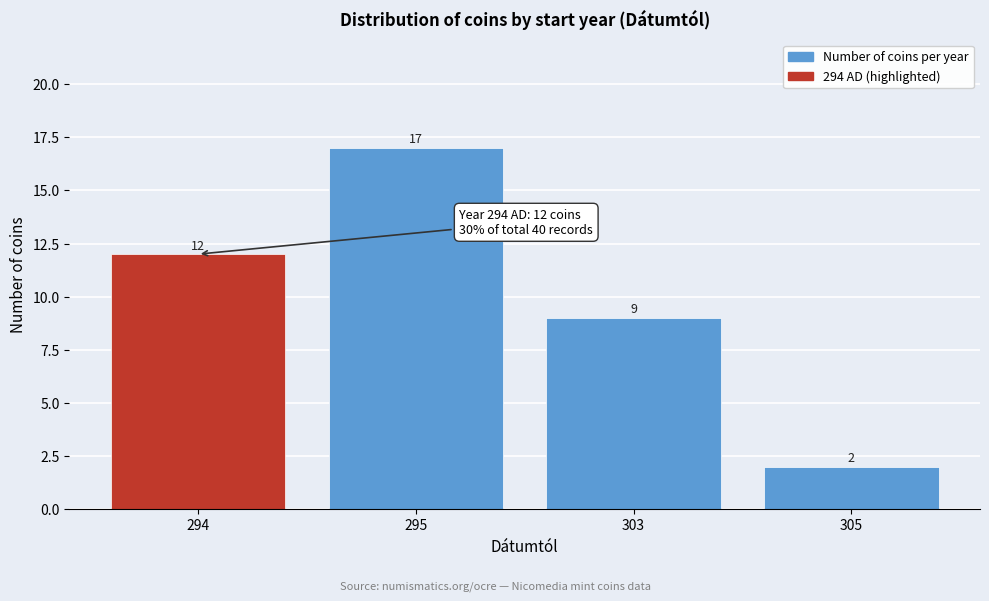

Reading left to right, extract all data points from this chart.

12	17	9	2